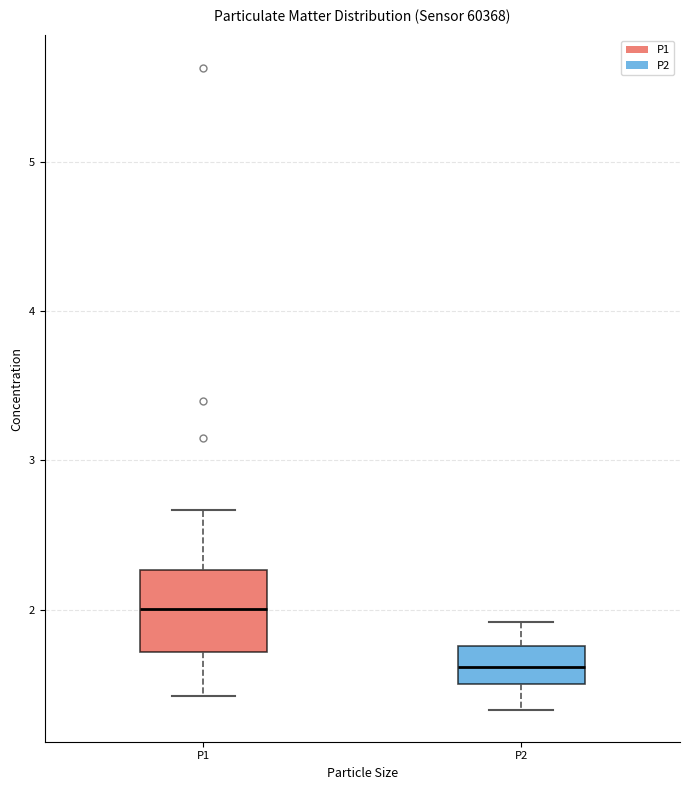

Which box's median line is the lowest?

P2